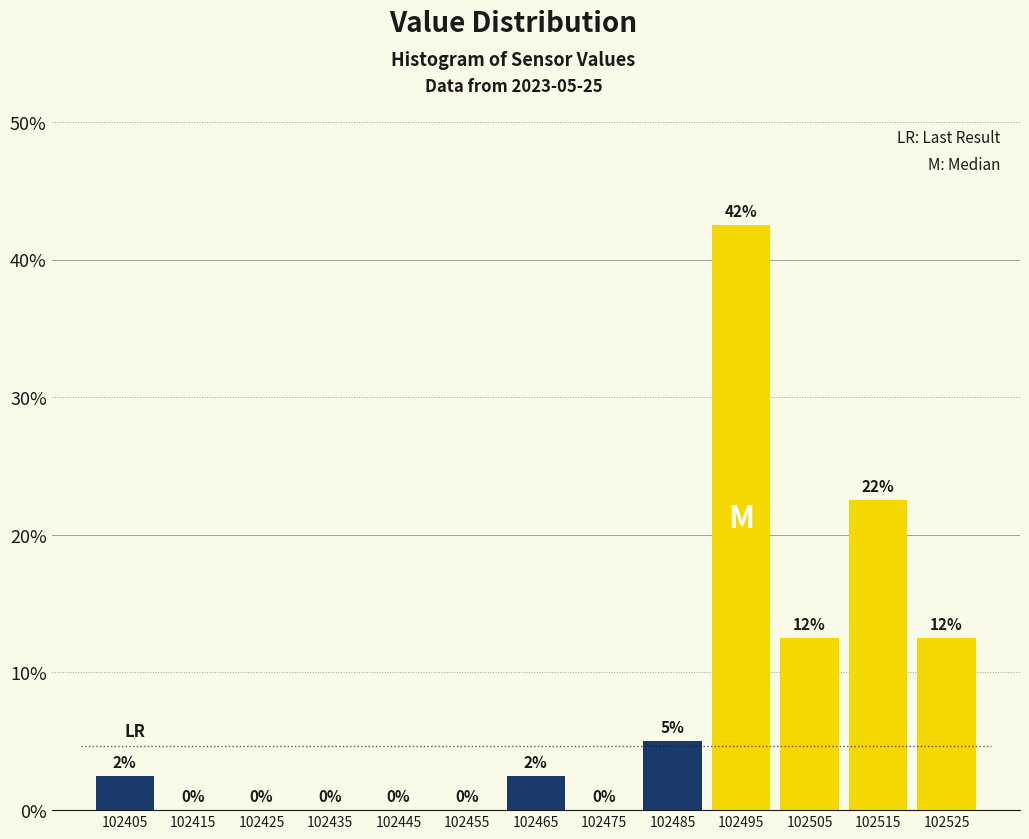

Which range on the x-axis has the tallest bar?

102490 to 102500